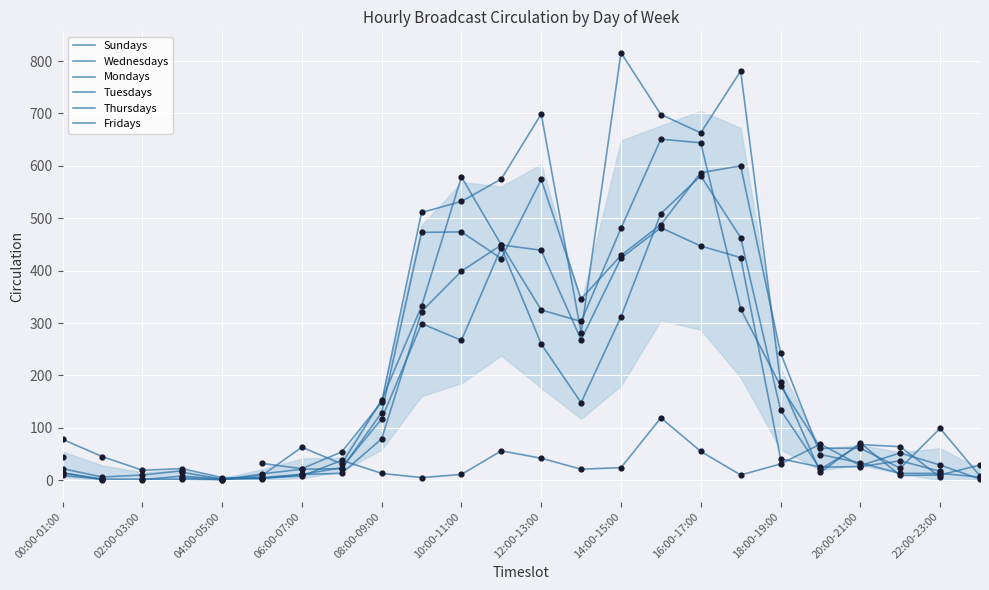

At which category is the sum across all series the highest?

16:00-17:00